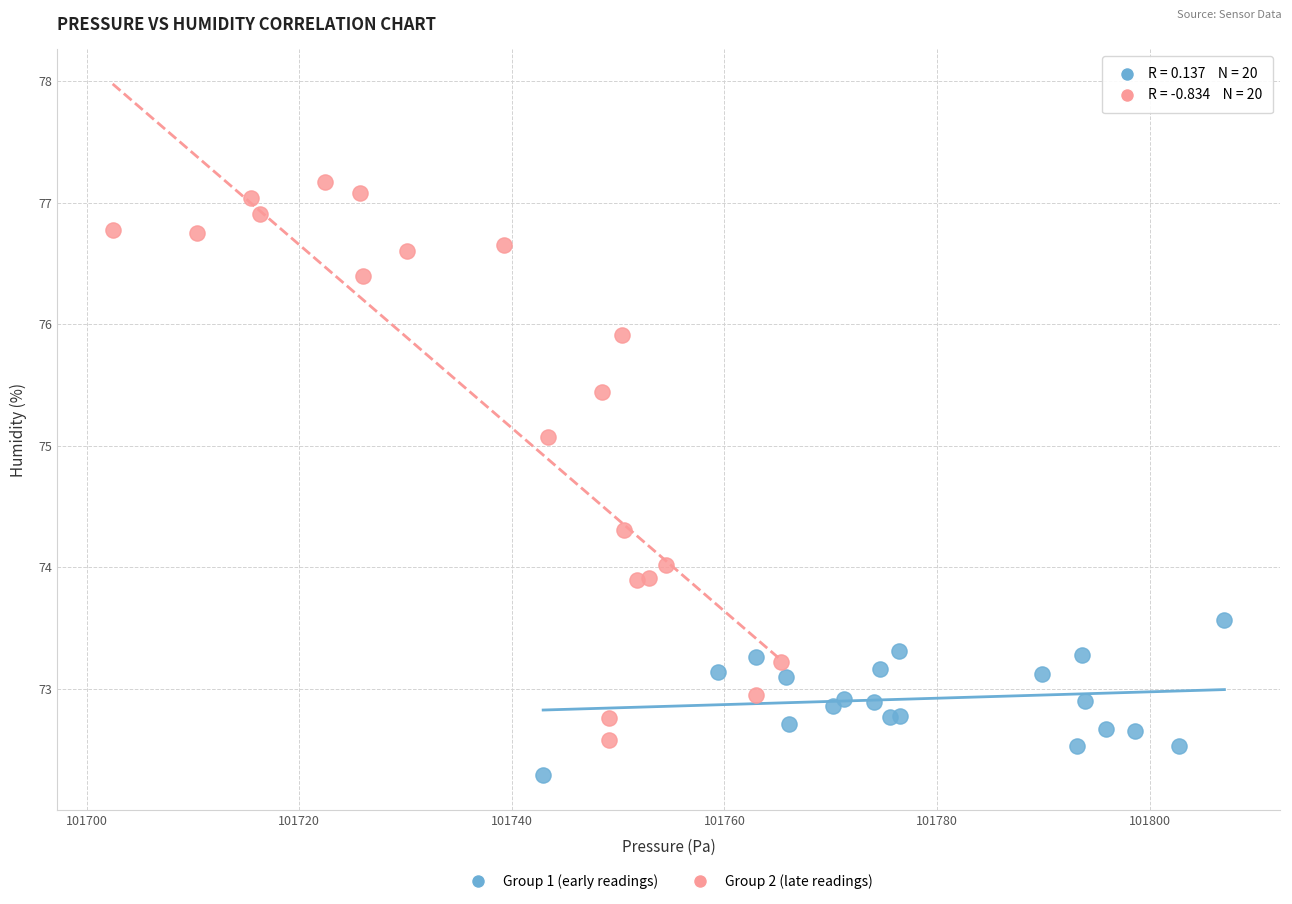

Which series reaches the minimum Y coordinate?

Group 1 (early readings)